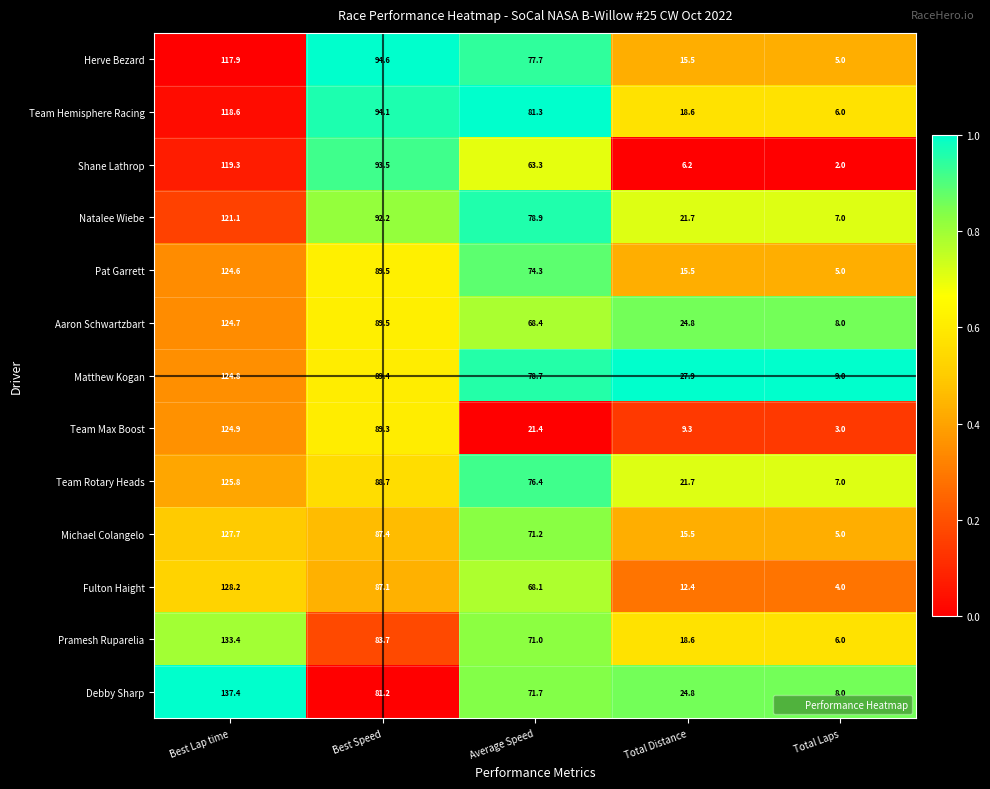

What is the maximum value shown in the chart?

137.4